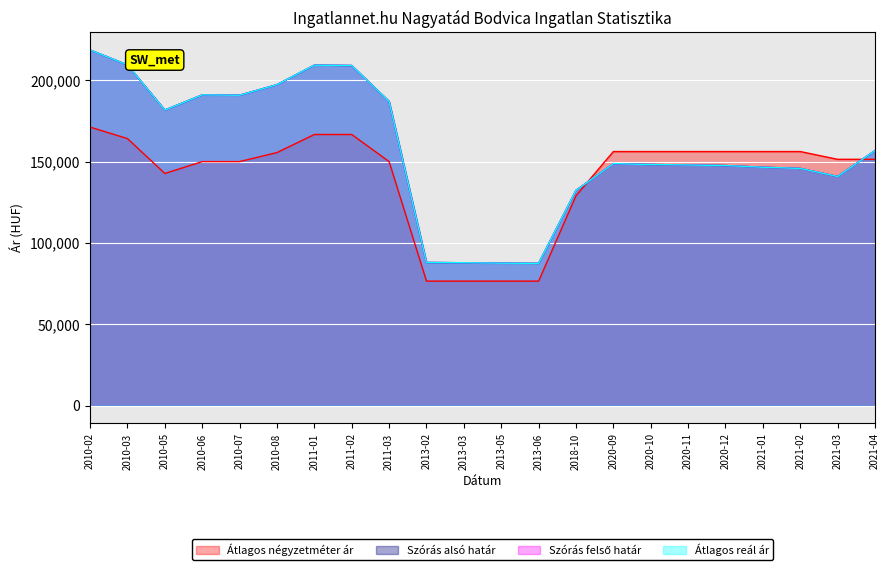

What value does the Szórás alsó határ series have at 2010-05?

181669